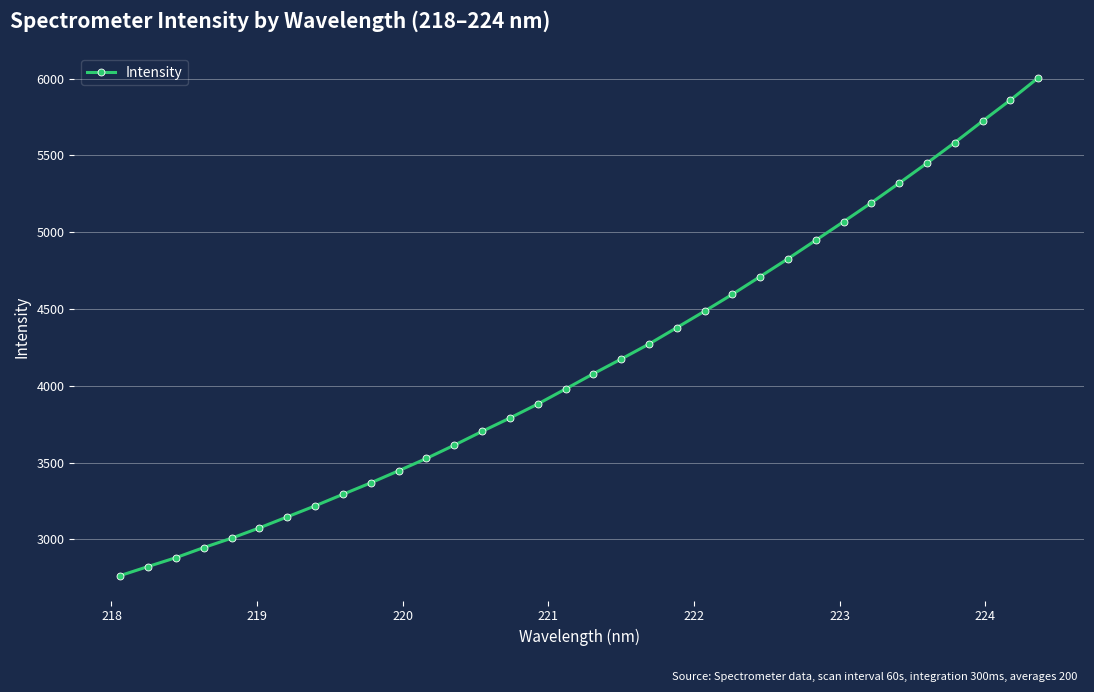

How many lines are shown in the chart?

1